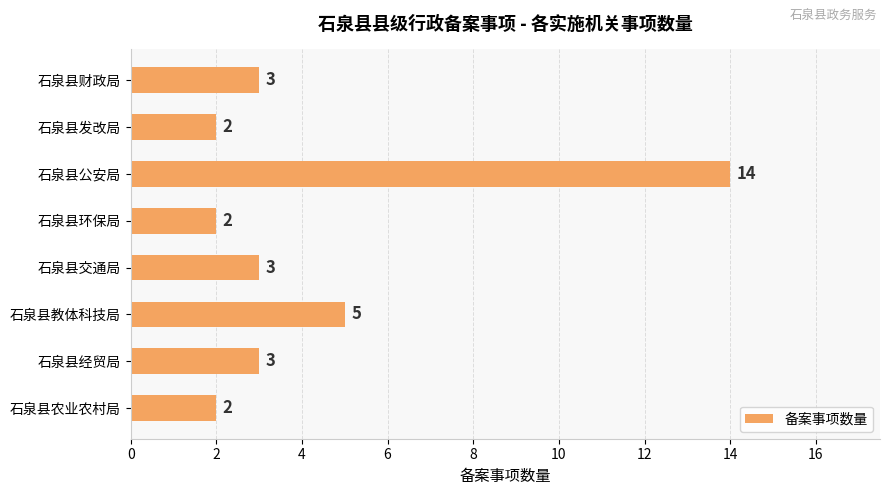

What is the average value?

4